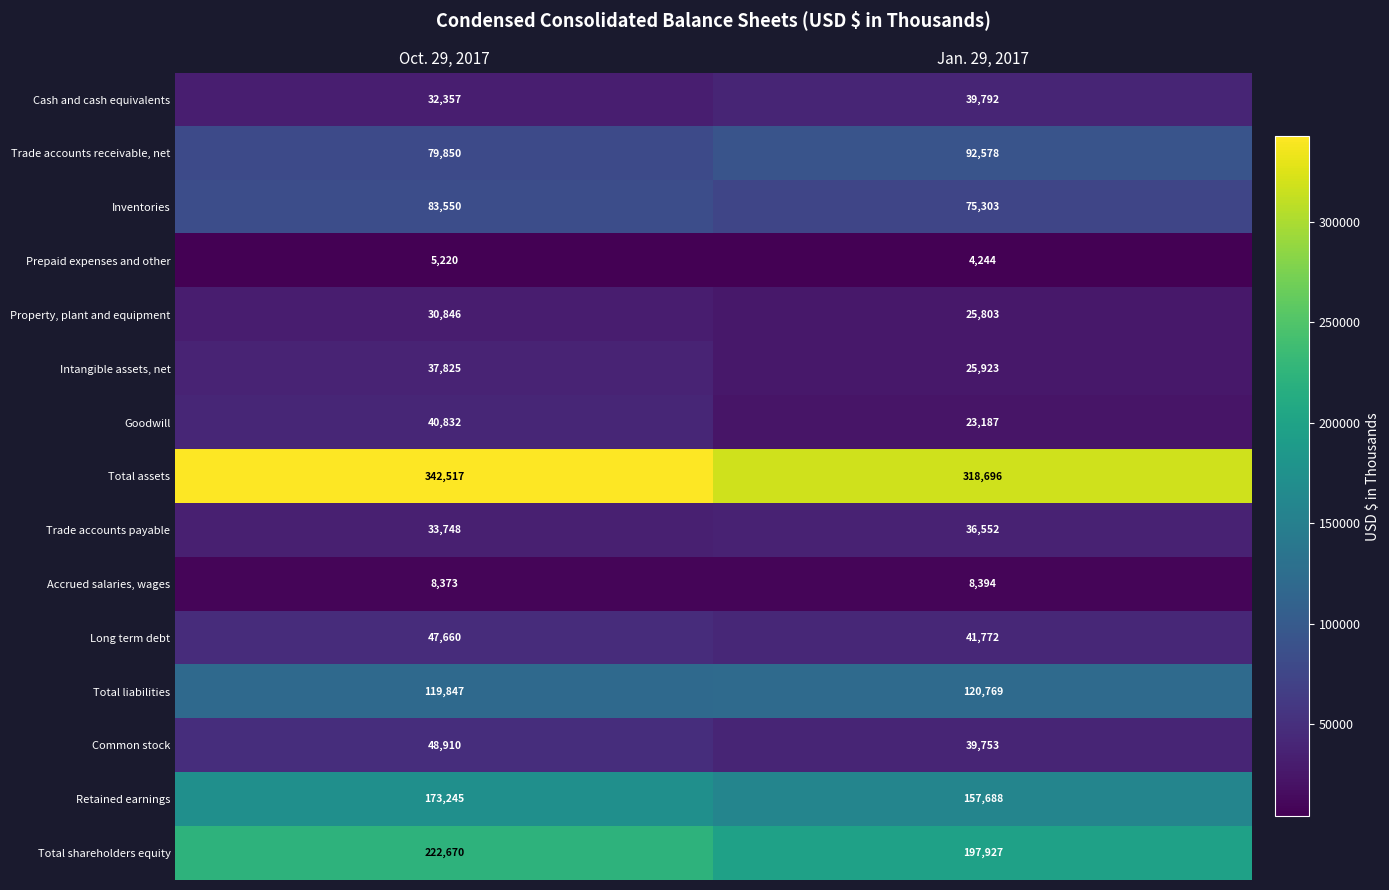

Count the number of data series in this chart.

15